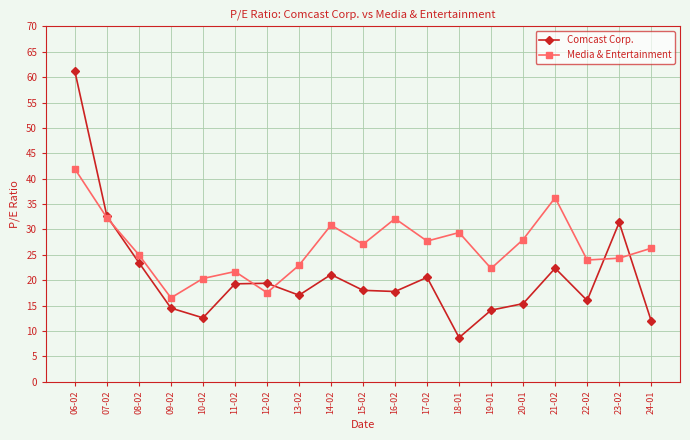

Which series has the widest spread of values?

Comcast Corp.